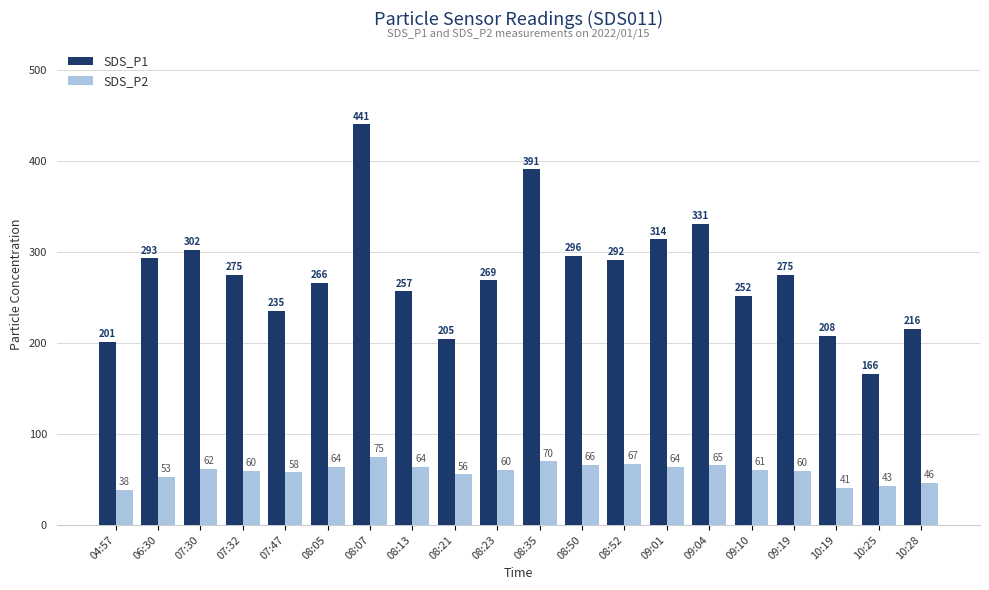

List the series in order of their peak value, highest first.

SDS_P1, SDS_P2